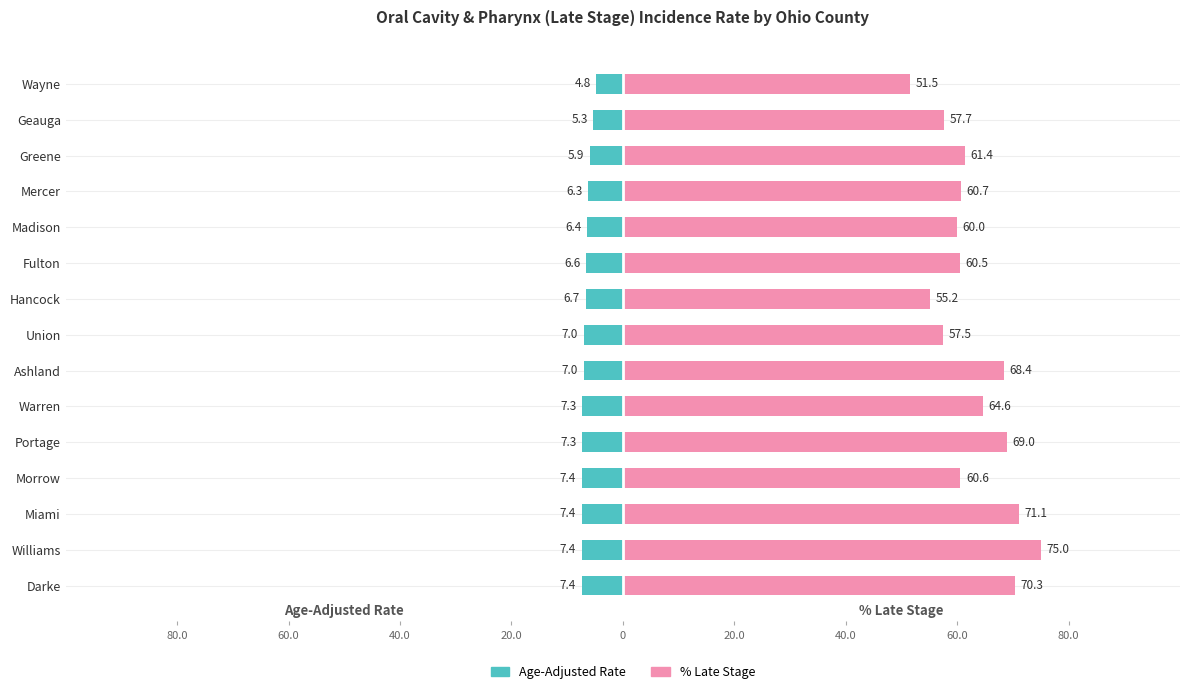

What is the difference between the highest and lowest values at 40.0?

67.3